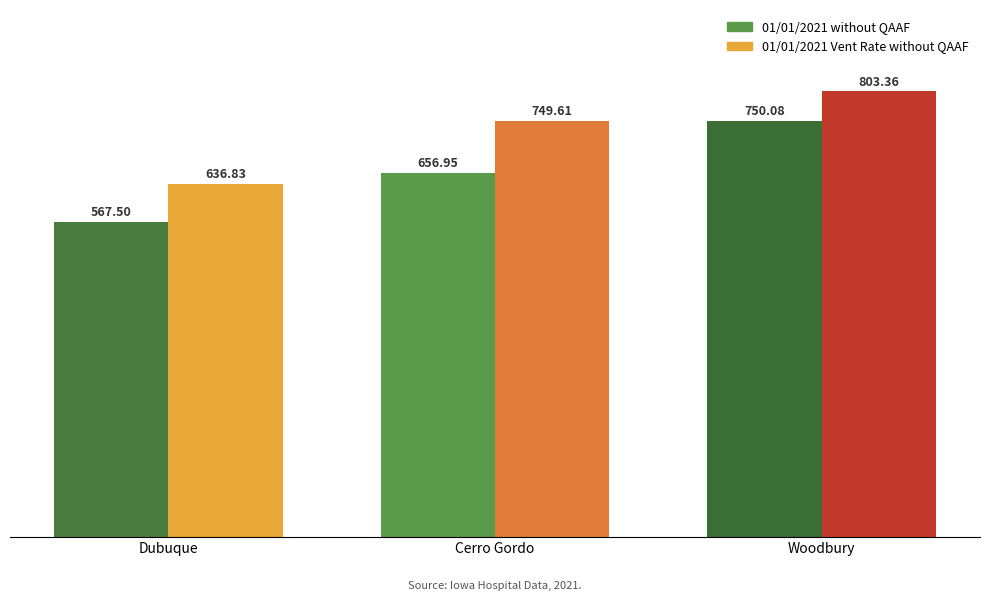

How many data points in 01/01/2021 without QAAF are less than 656?

1